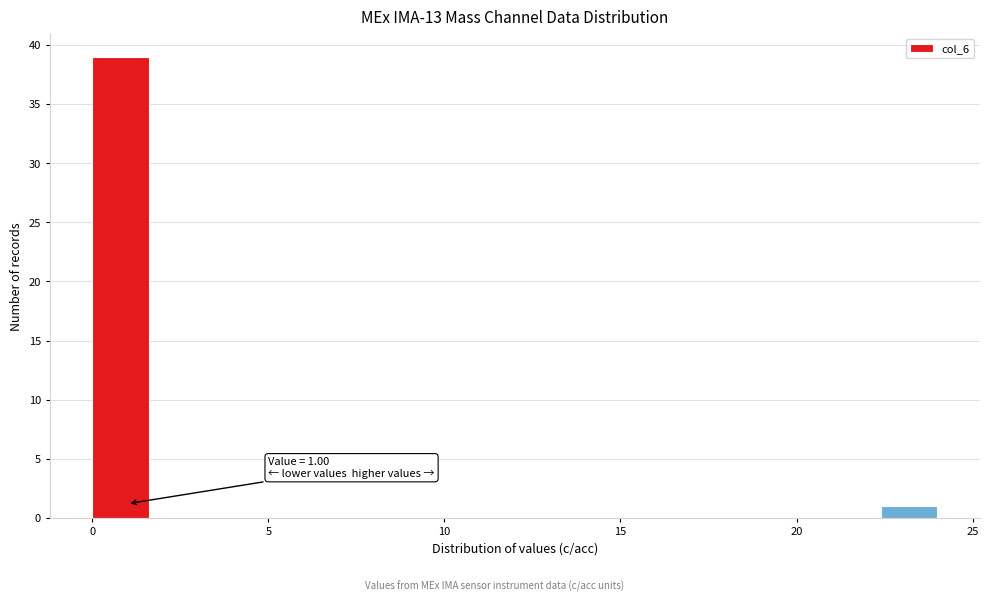

Around what value on the x-axis is the tallest bar? Give the approximate position of its centre, as read against the axis.

1.0